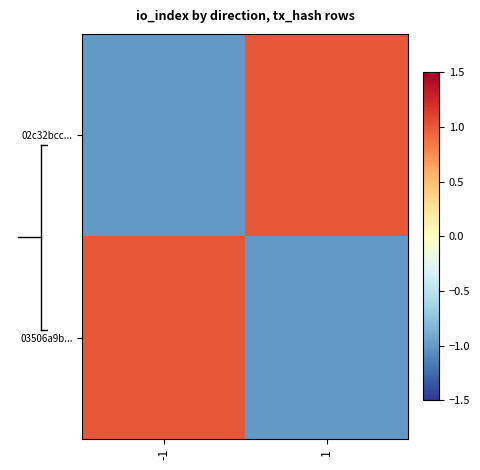

Reading left to right, list all the values displayed in this chart.

02c32bcc...: -1=-1.0	1=1.0
03506a9b...: -1=1.0	1=-1.0